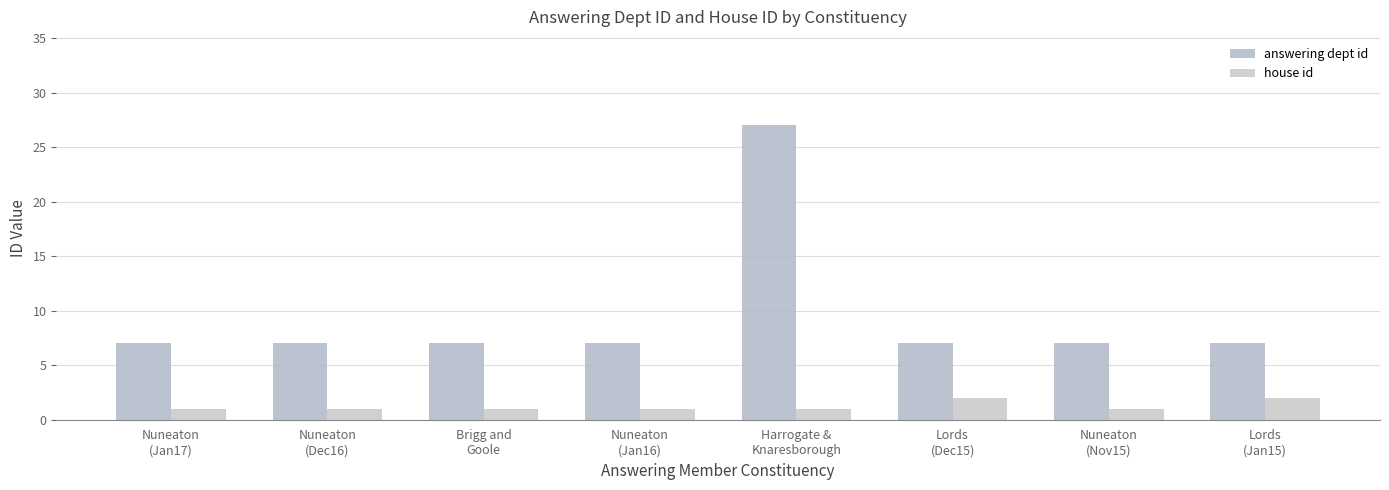

Which label corresponds to the largest value in the chart?

Harrogate &
Knaresborough